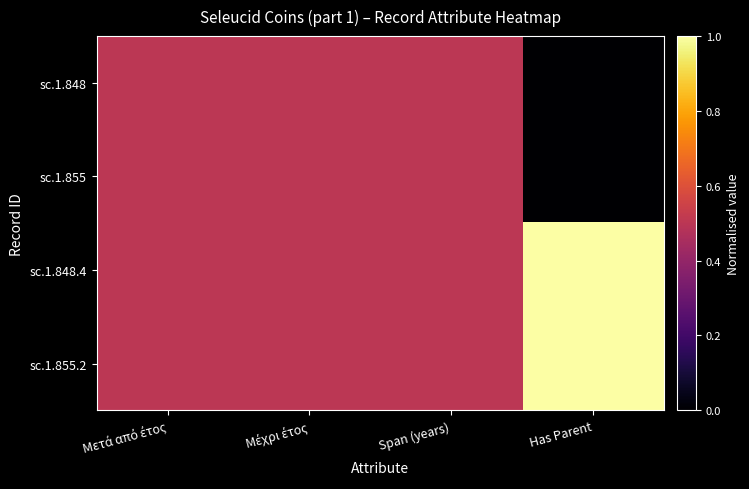

Reading left to right, what are all the values shown in this chart?

sc.1.848: Μετά από έτος=0.5	Μέχρι έτος=0.5	Span (years)=0.5	Has Parent=0.0
sc.1.855: Μετά από έτος=0.5	Μέχρι έτος=0.5	Span (years)=0.5	Has Parent=0.0
sc.1.848.4: Μετά από έτος=0.5	Μέχρι έτος=0.5	Span (years)=0.5	Has Parent=1.0
sc.1.855.2: Μετά από έτος=0.5	Μέχρι έτος=0.5	Span (years)=0.5	Has Parent=1.0